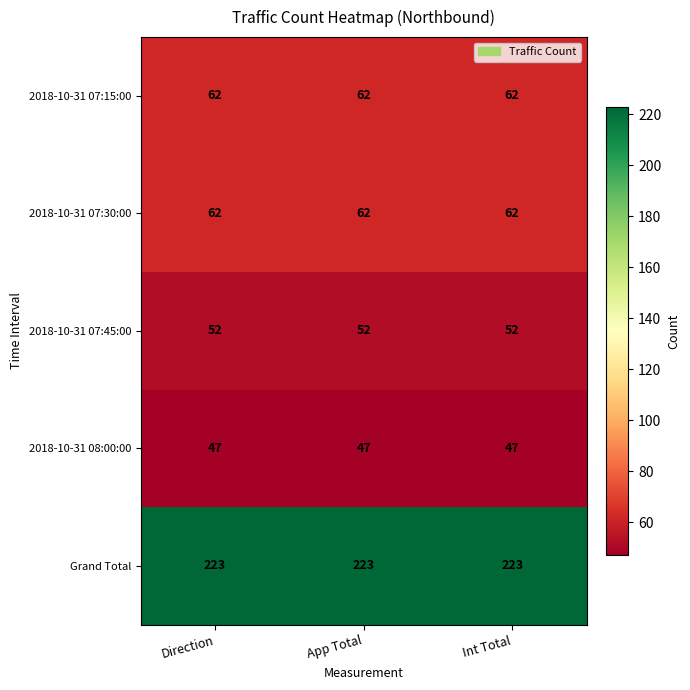

True or false: 2018-10-31 07:45:00 has a value of 52 at Direction.

True